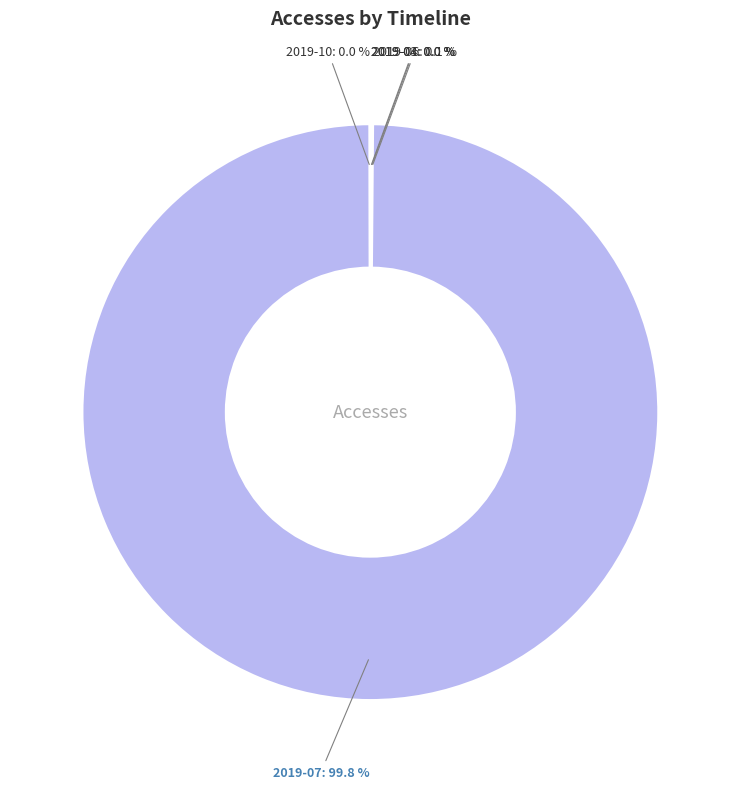

Does any single category account for the majority?

Yes